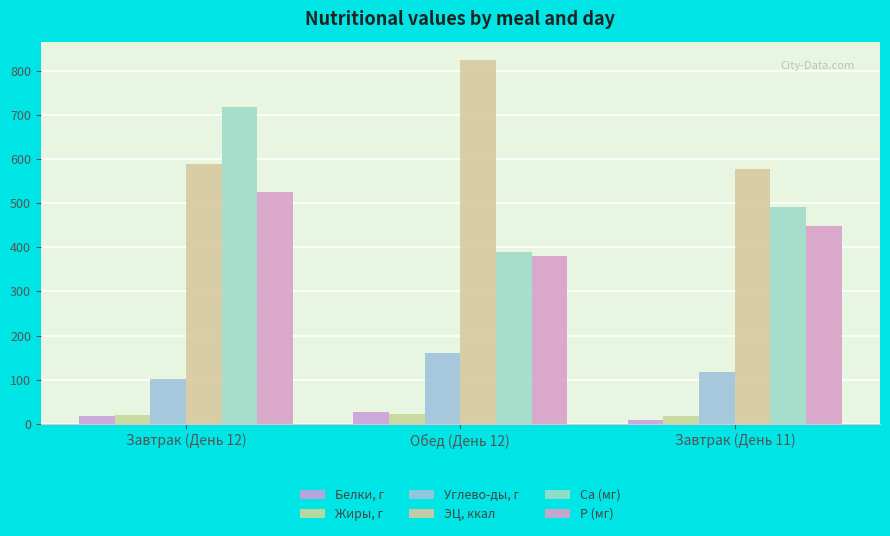

Are the bars grouped side by side (vs. stacked)?

Yes